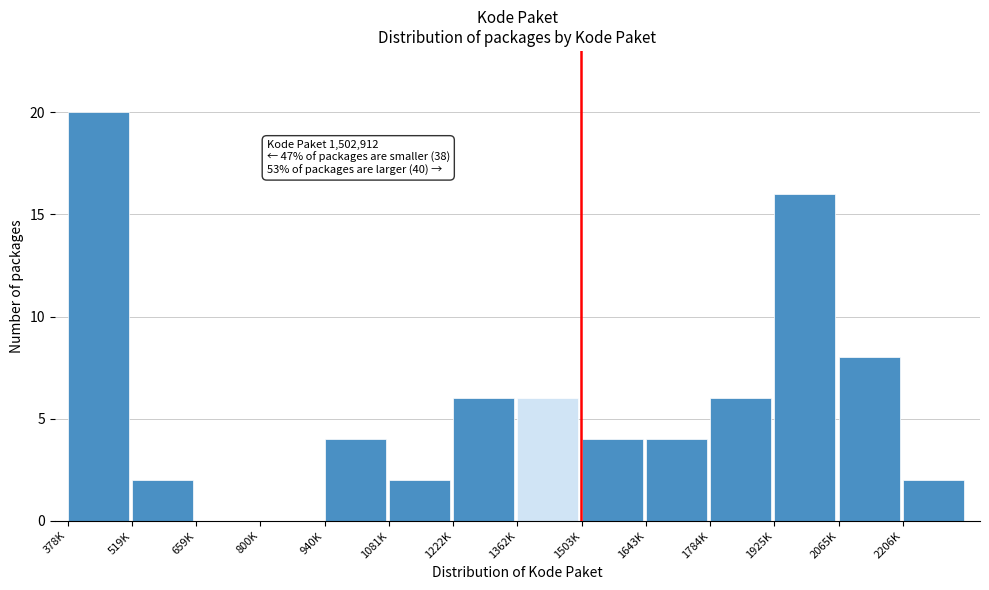

Reading left to right, what are all the values shown in this chart?

378K=20	519K=2	659K=0	800K=0	940K=4	1081K=2	1222K=6	1362K=6	1503K=4	1643K=4	1784K=6	1925K=16	2065K=8	2206K=2